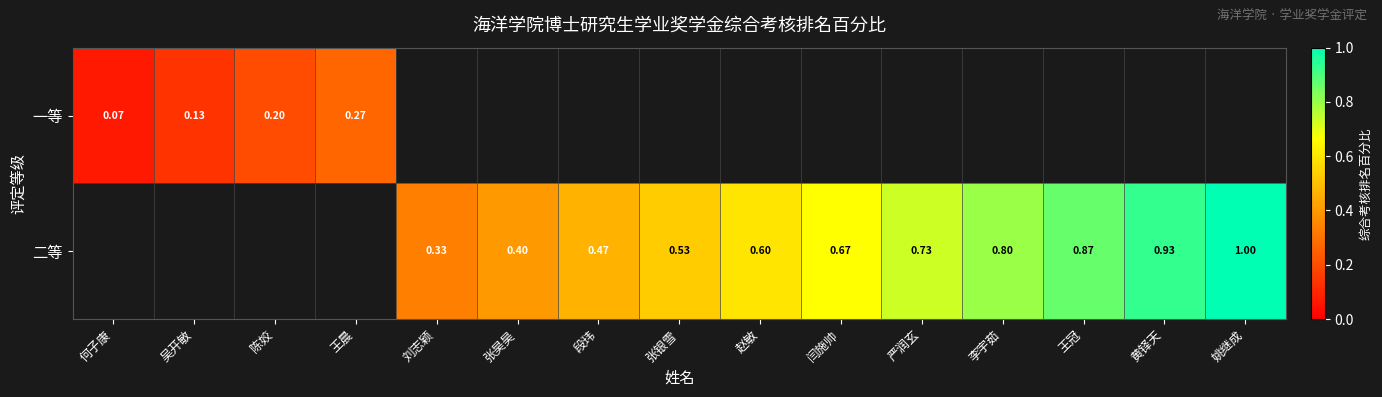

Is the value of 二等 at 张银雪 greater than the value of 一等 at 何子康?

Yes